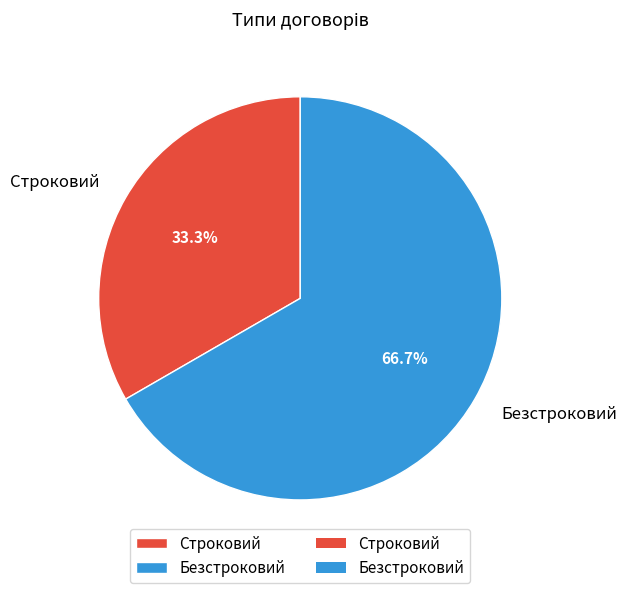

Is it true that Строковий is 43% of the pie?

False